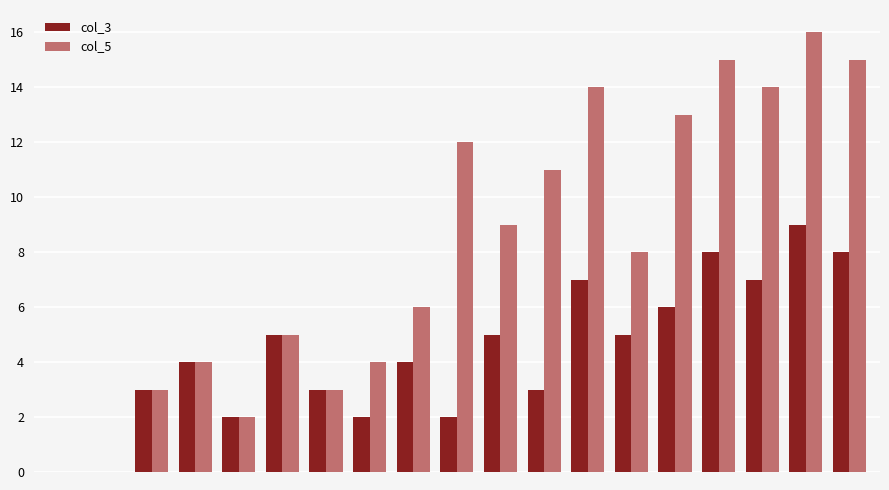

Which series has the largest total across all categories?

col_5